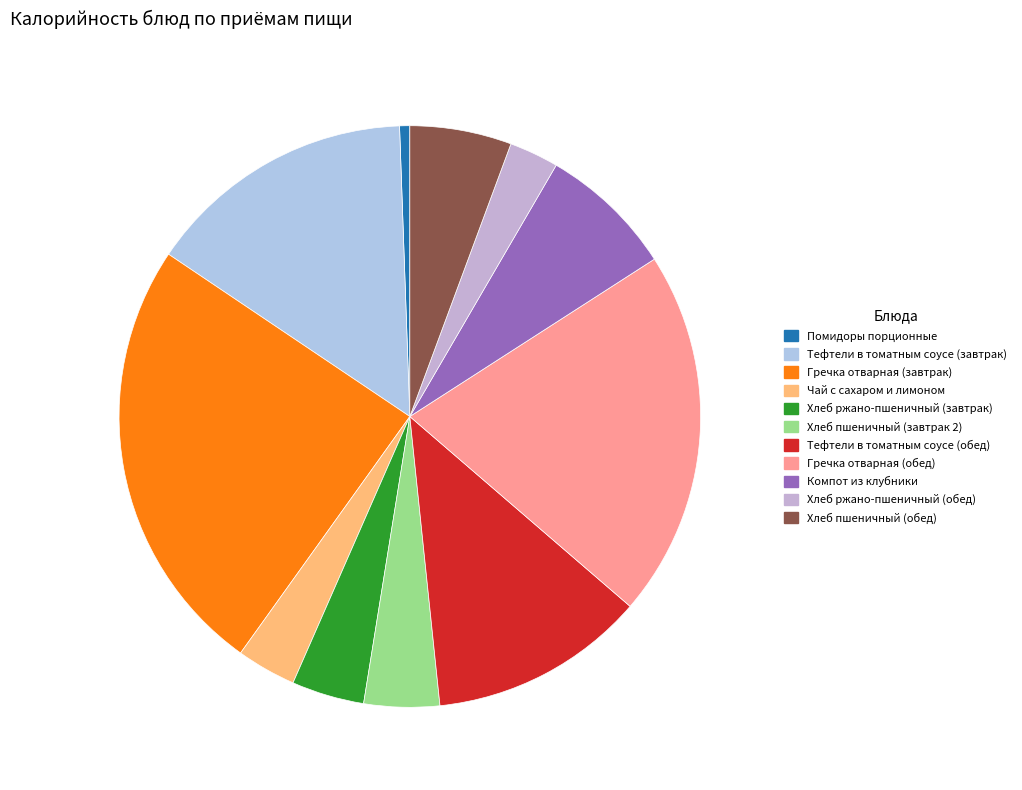

How much of the chart is everything except Хлеб ржано-пшеничный (обед)?

97.3%